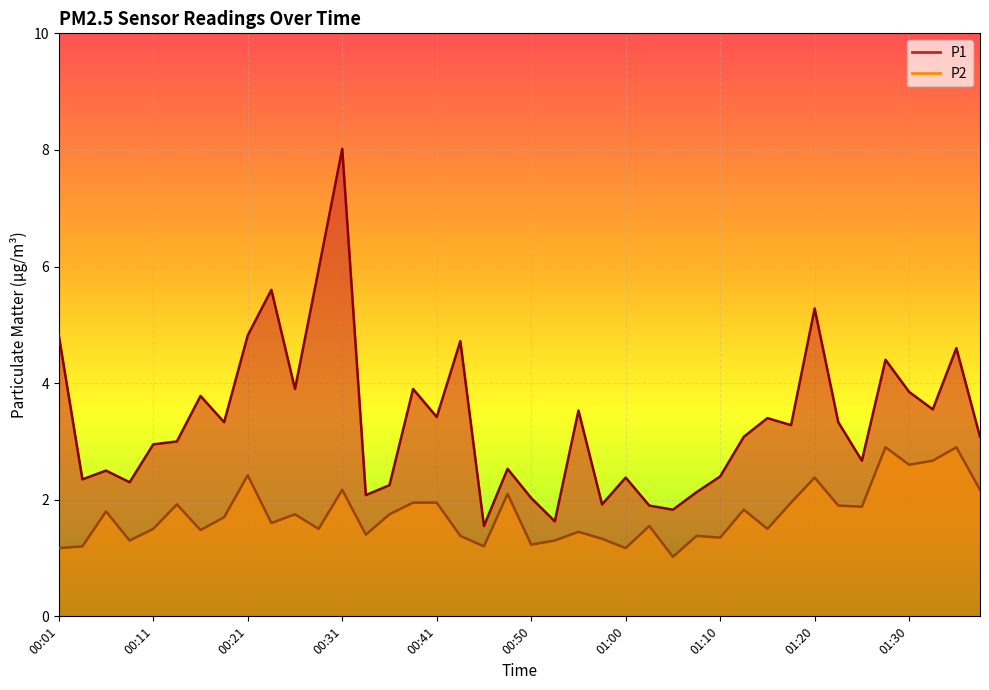

True or false: P1 and P2 cross at least once.

False